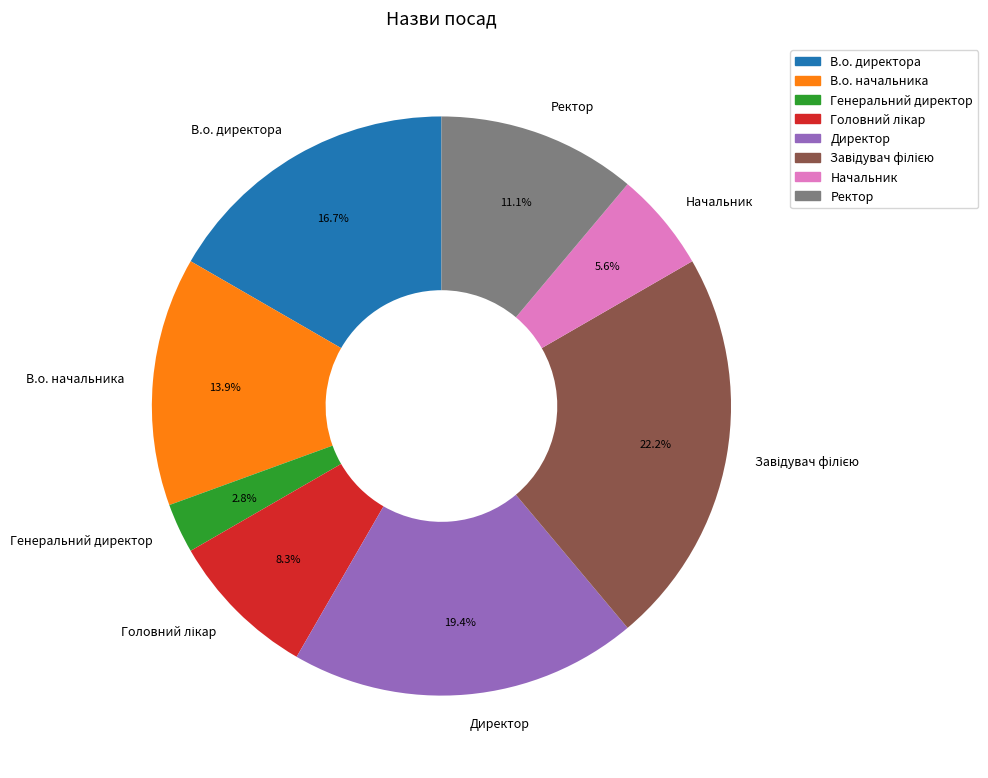

How much of the chart is everything except Ректор?

88.9%